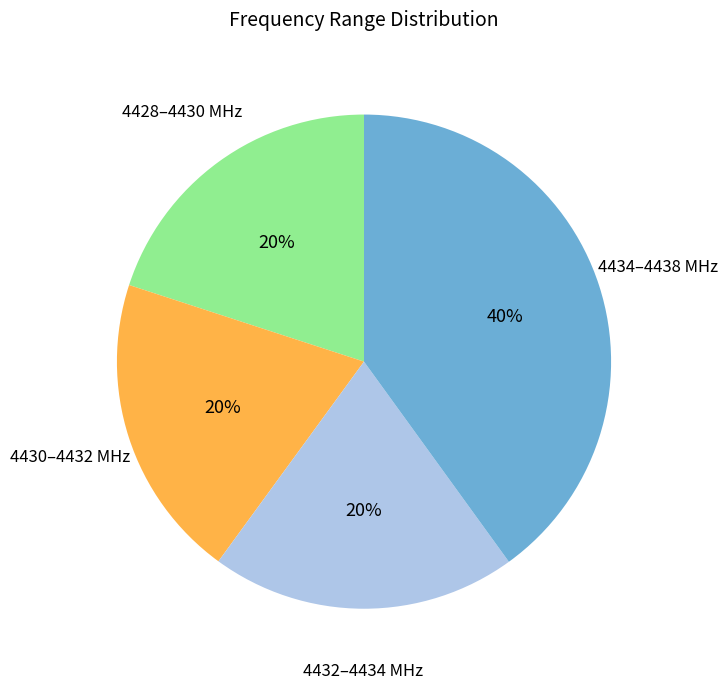

How many segments does this pie chart have?

4